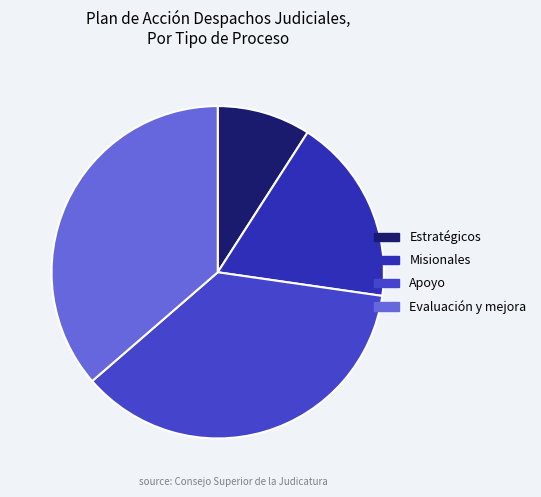

How many slices are in this pie chart?

4